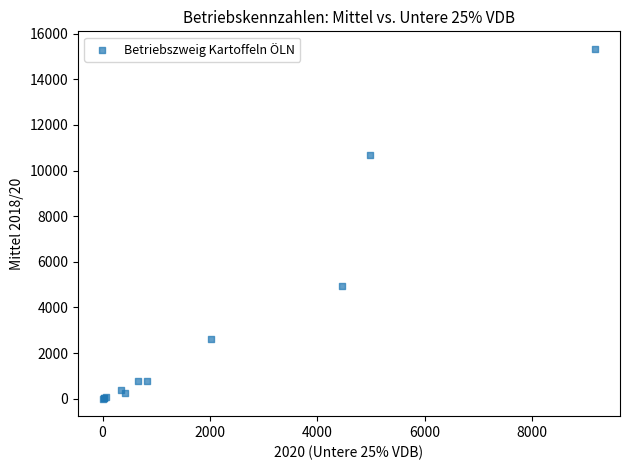

What Y value in the scatter plot is closest to 7669?

4928.6